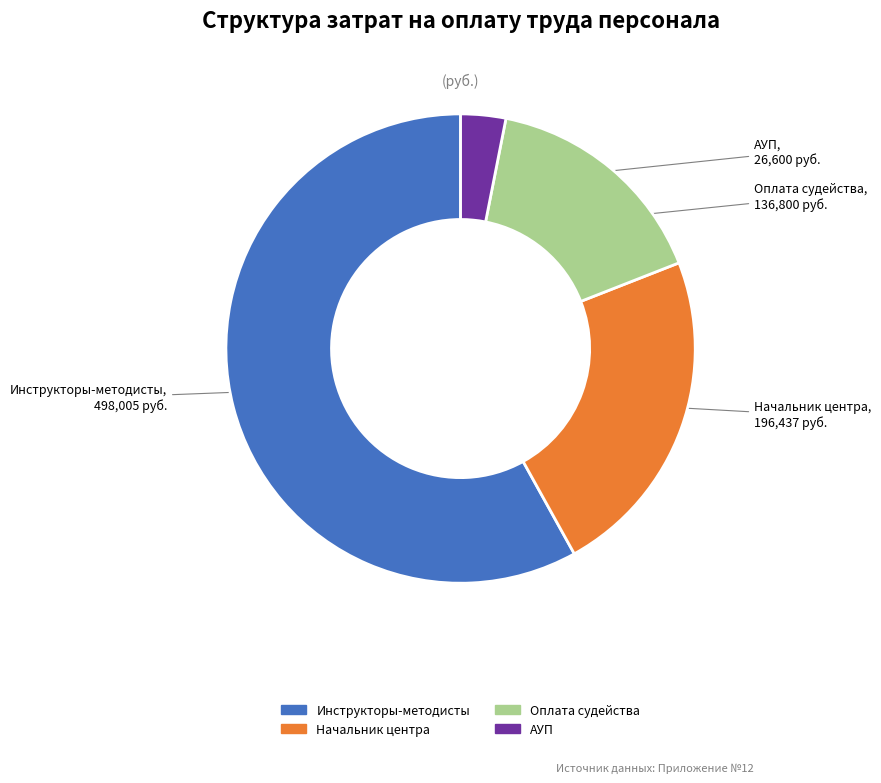

Does any single category account for the majority?

Yes